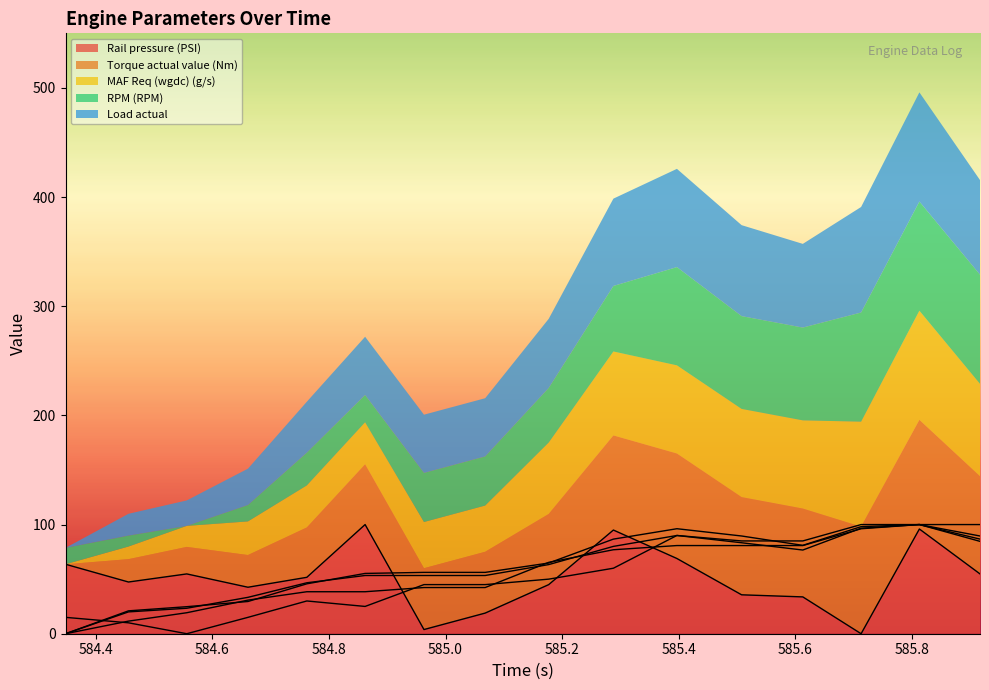

Between 584.556 and 585.917, which series saw the biggest shift?

RPM (RPM)